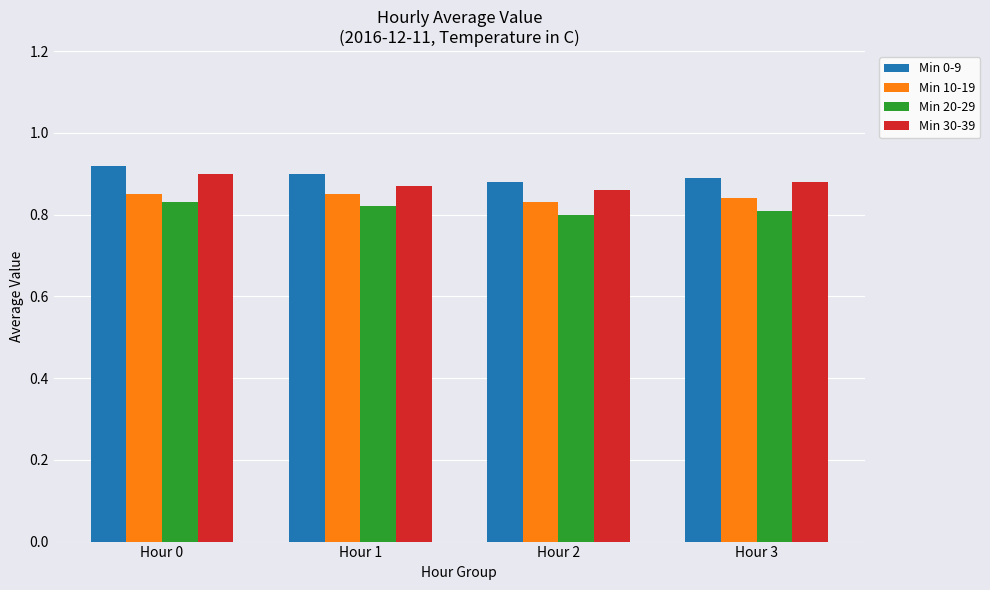

Which series changed the most between Hour 2 and Hour 3?

Min 30-39